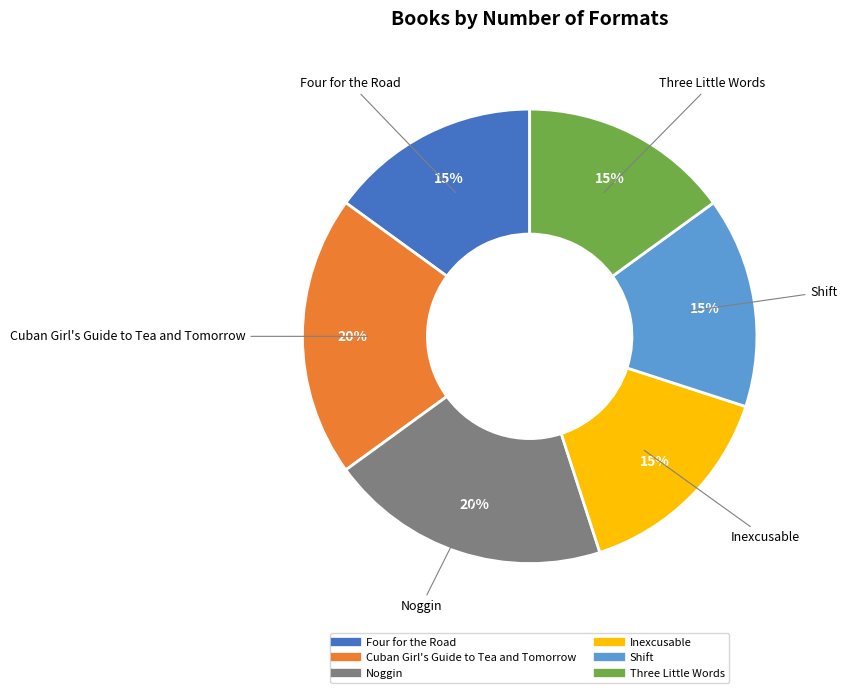

To the nearest percent, what is the difference between the largest and smallest slice percentages?

5%